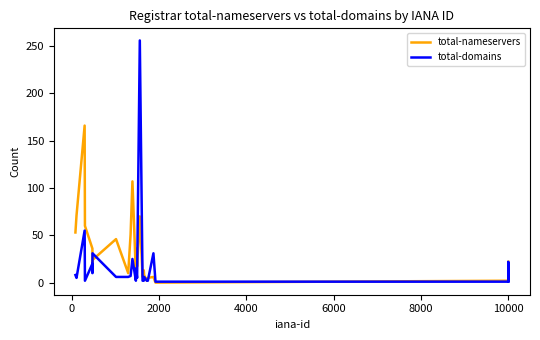

Which series has the largest total across all categories?

total-nameservers